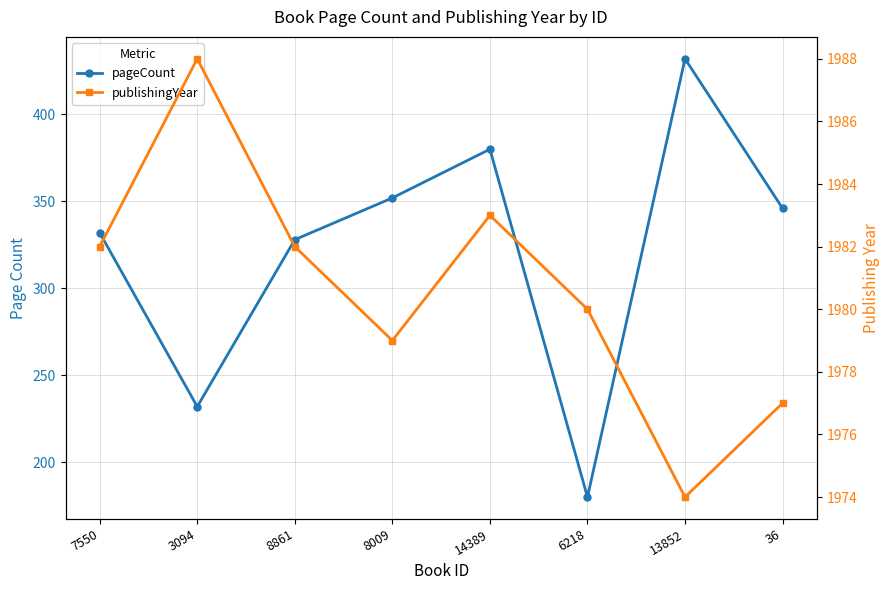

What position from the right is 3094?

7